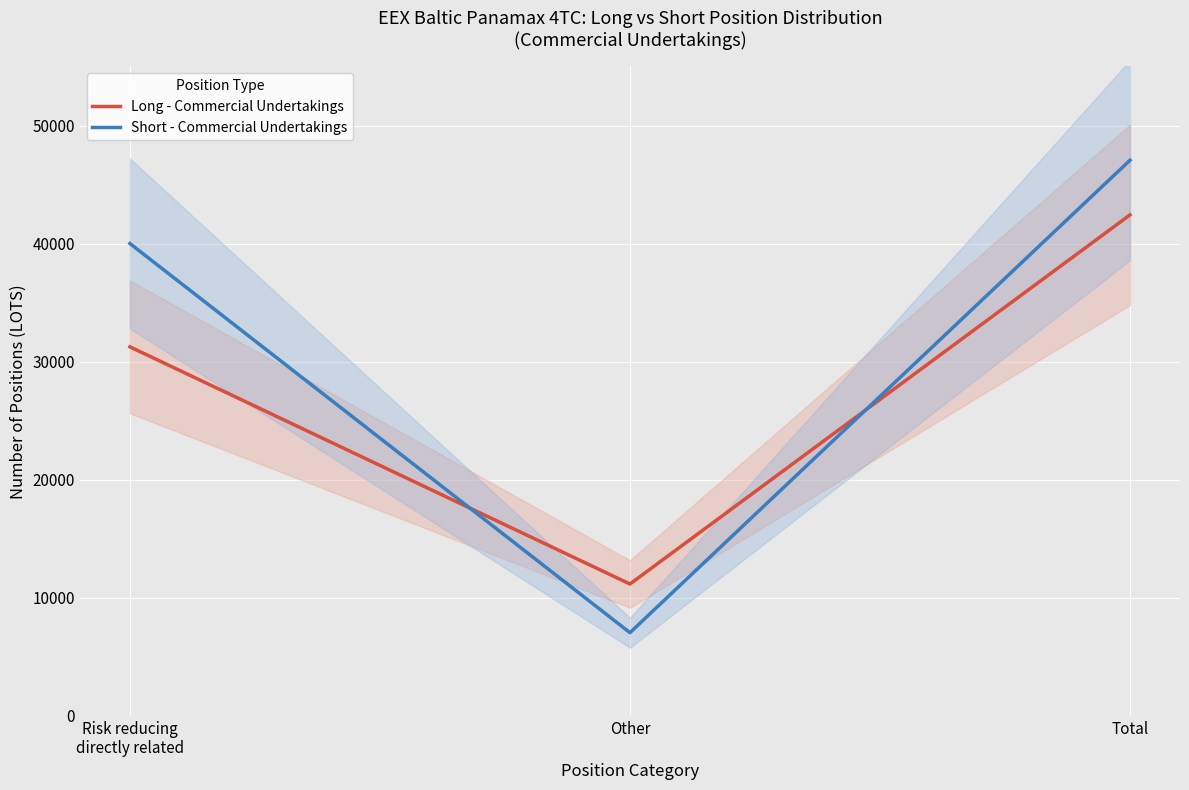

Which category has the lowest value in the Short - Commercial Undertakings series?

Other